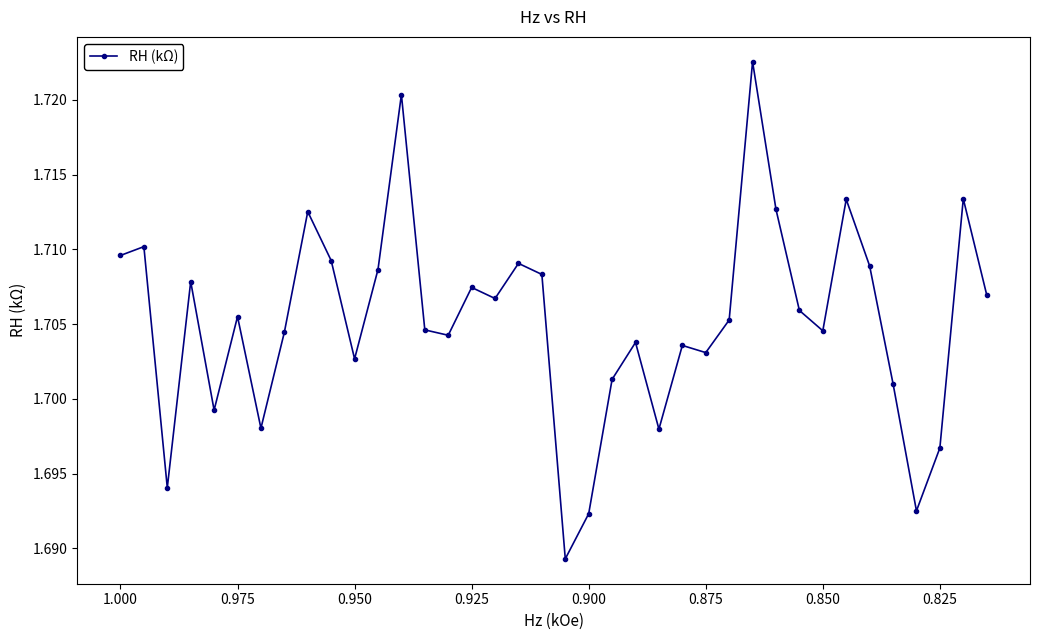

Reading right to left, what are all the values shown in this chart?

1.7	1.7	1.7	1.7	1.7	1.7	1.7	1.7	1.7	1.7	1.7	1.7	1.7	1.7	1.7	1.7	1.7	1.7	1.7	1.7	1.7	1.7	1.7	1.7	1.7	1.7	1.7	1.7	1.7	1.7	1.7	1.7	1.7	1.7	1.7	1.7	1.7	1.7